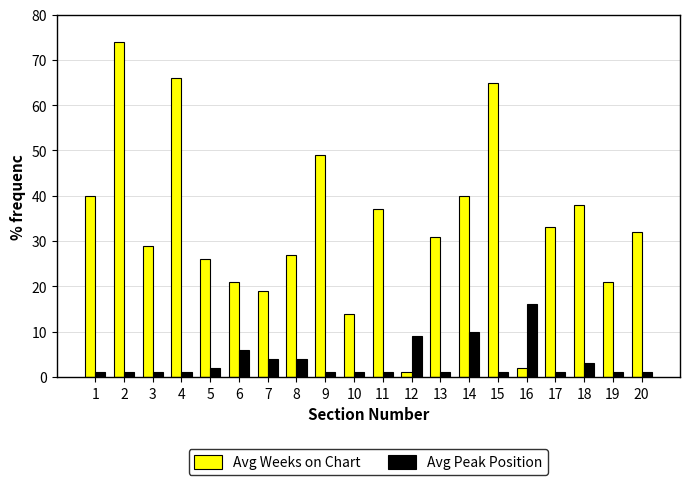

The value of Avg Peak Position at 5 is 2. True or false?

True